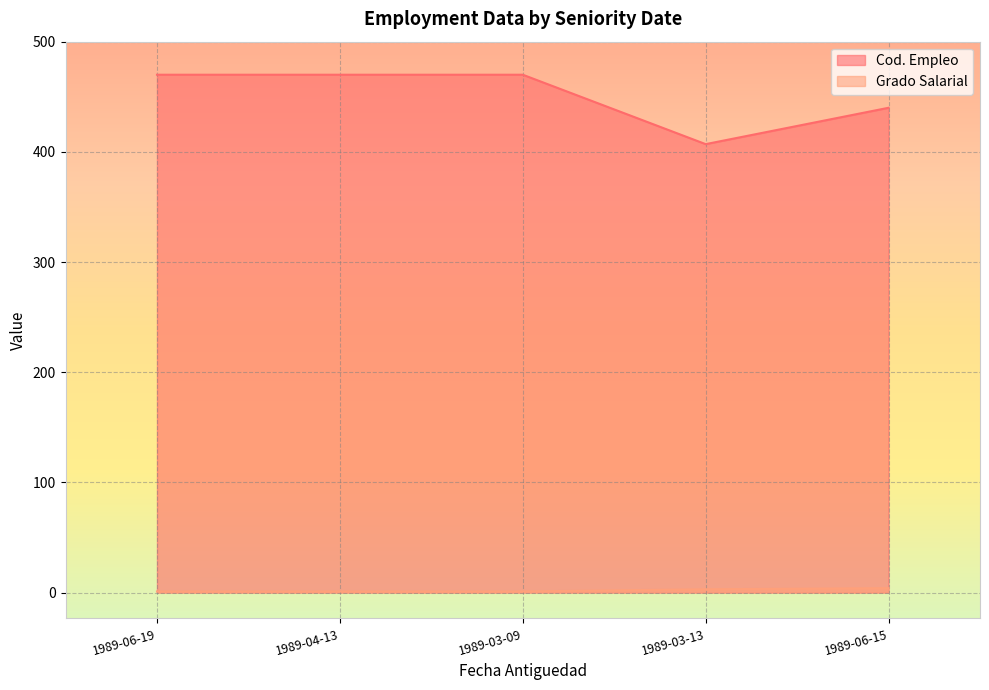

How many lines are shown in the chart?

2